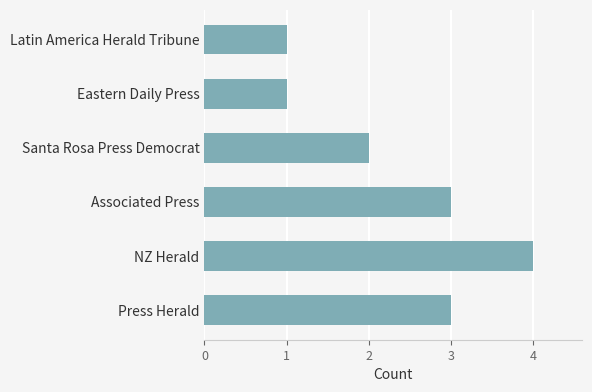

Between Eastern Daily Press and Press Herald, which is larger?

Press Herald